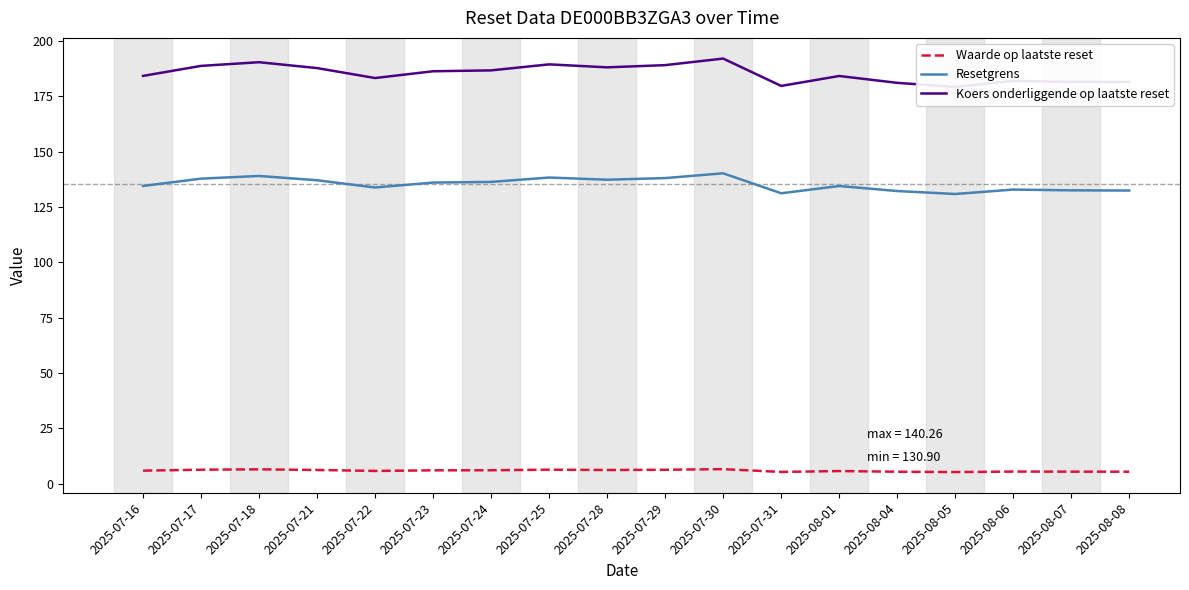

Count the number of data series in this chart.

3